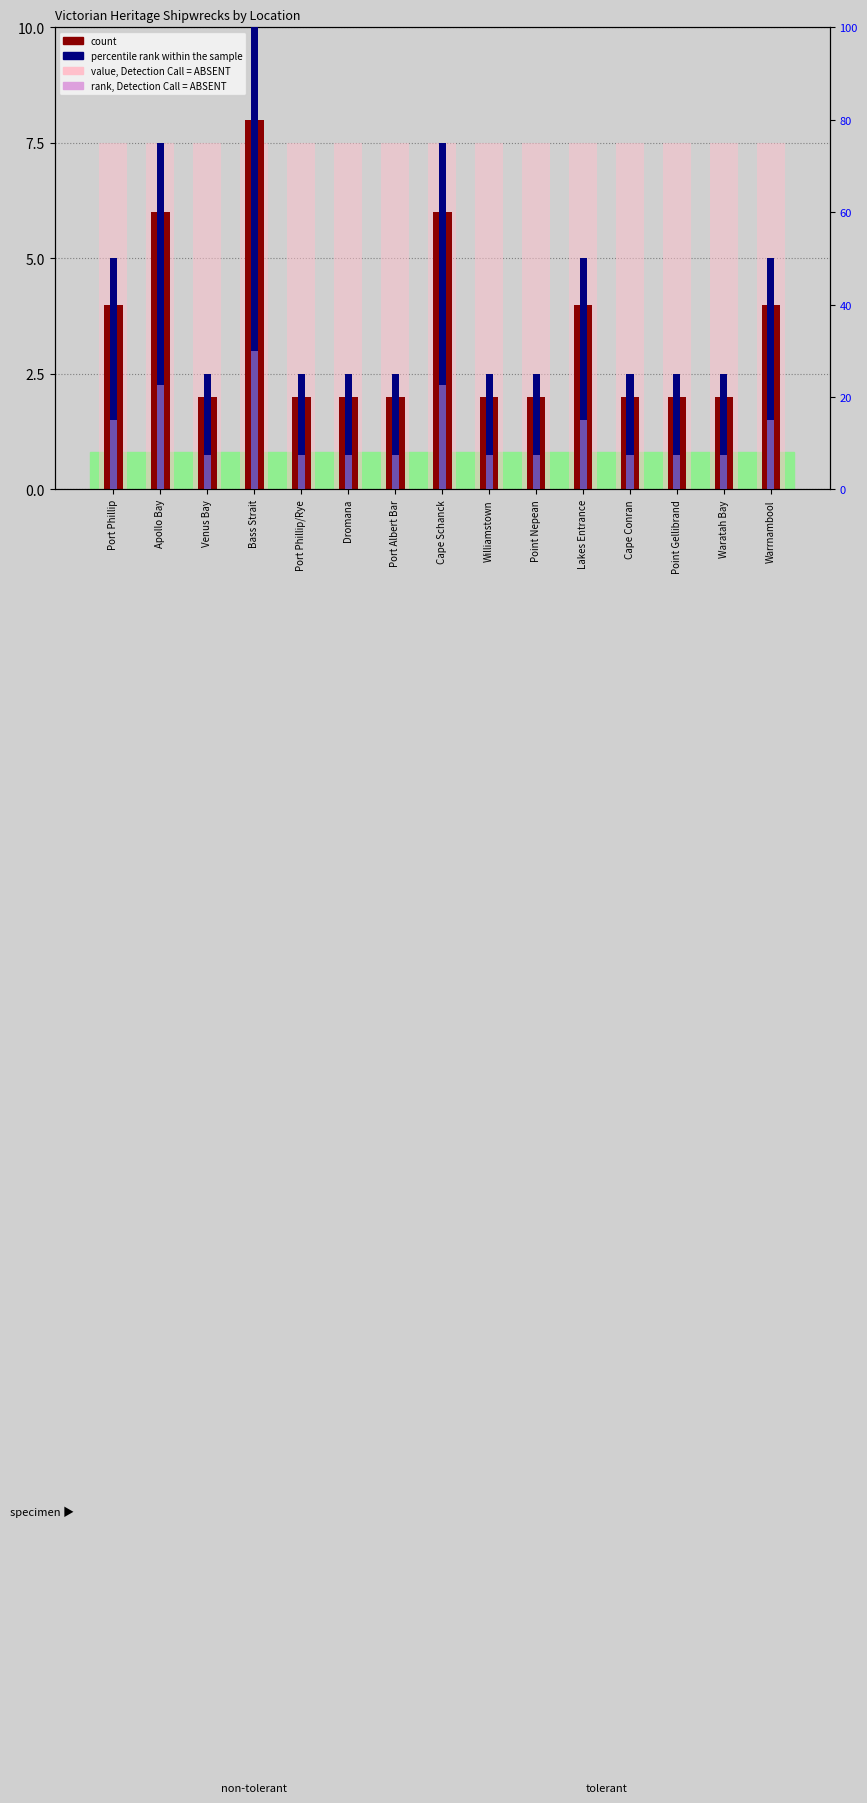

What is the difference between the second highest and second lowest values in the rank, Detection Call = ABSENT series?

15.0